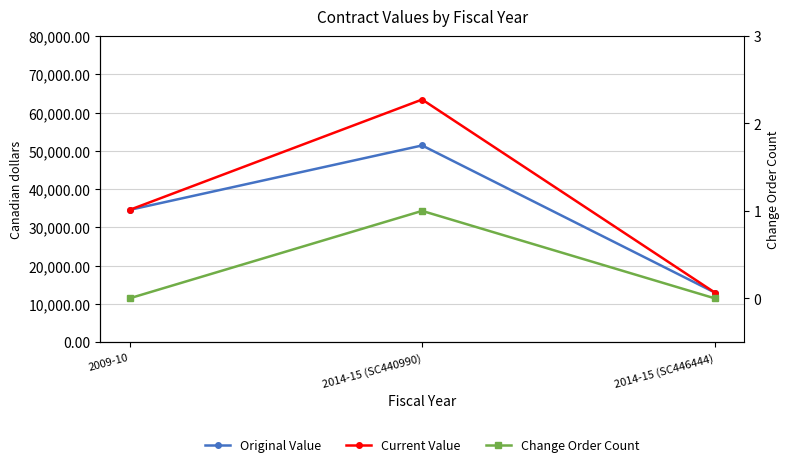

Which has a higher value, 2009-10 or 2014-15 (SC440990)?

2014-15 (SC440990)